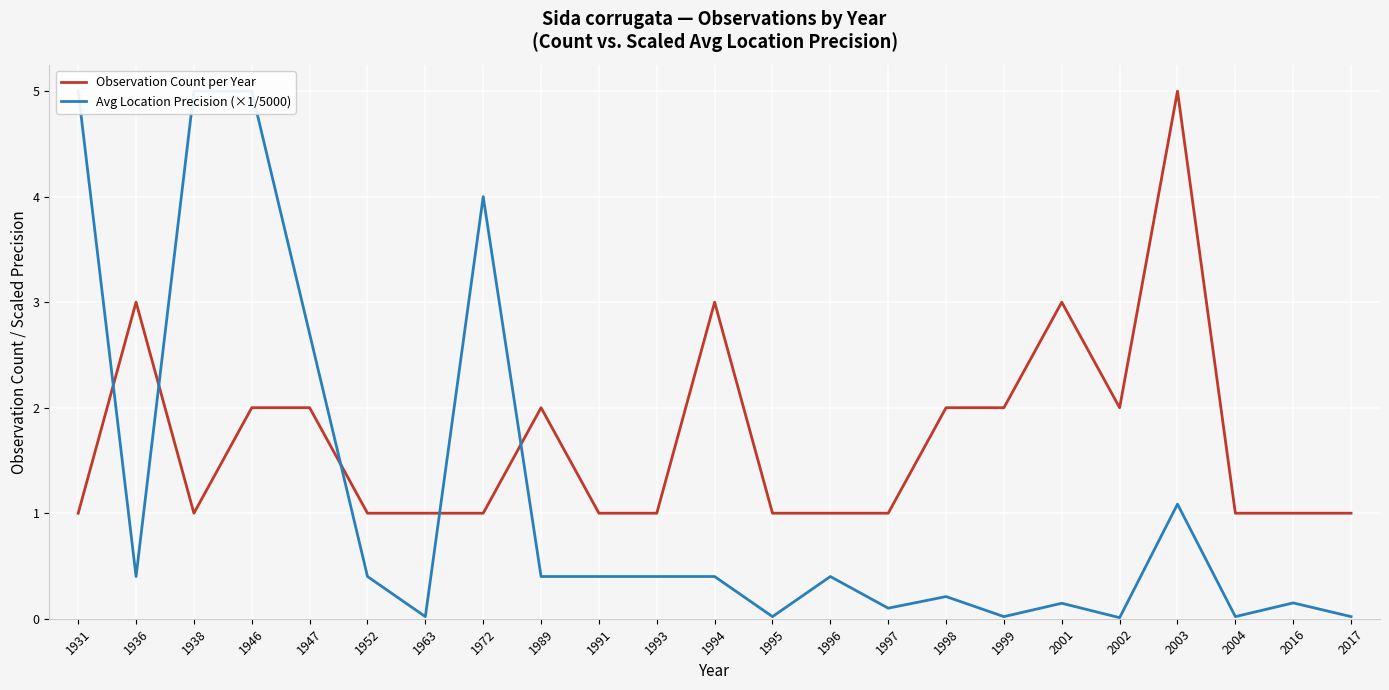

True or false: Observation Count per Year has a value of 5.0 at 2003.

True